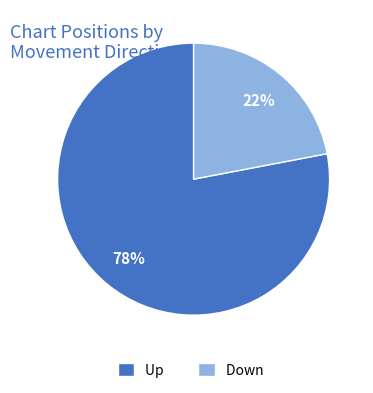

Rank the categories by value from highest to lowest.

Up, Down